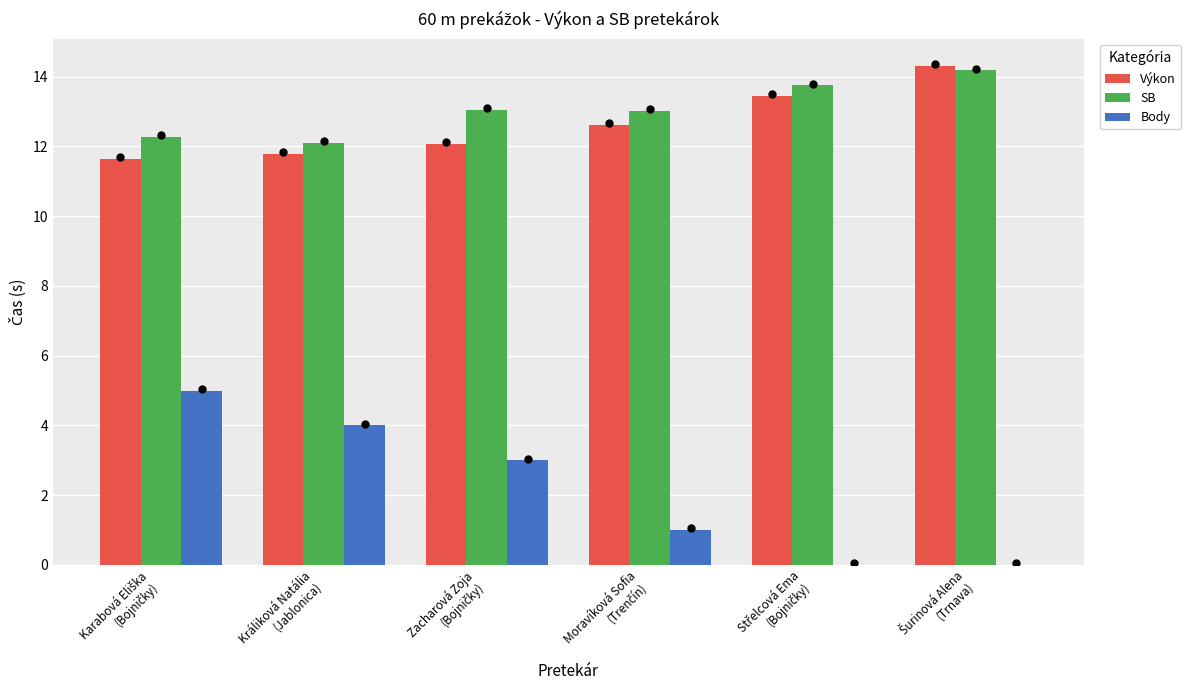

Count the number of data series in this chart.

3